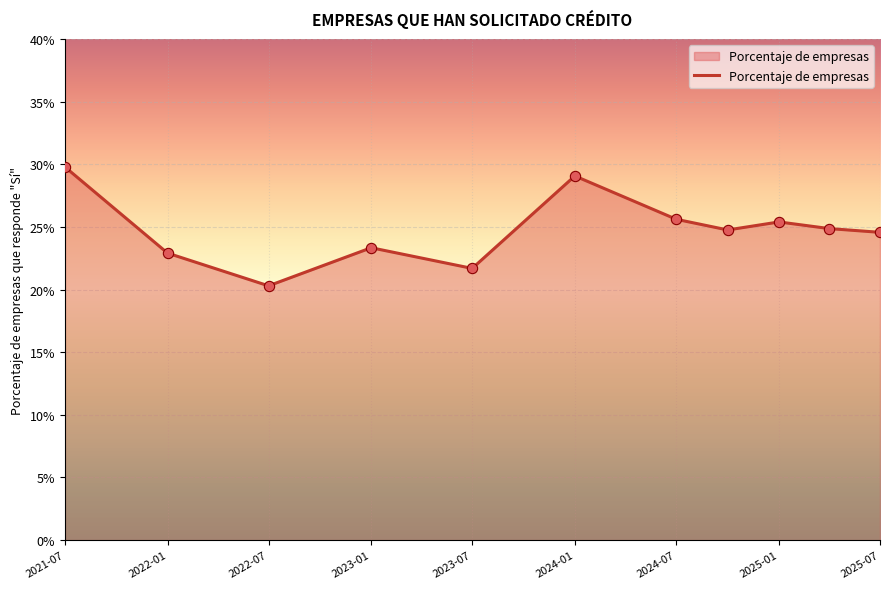

What is the minimum value shown in the chart?

20.3